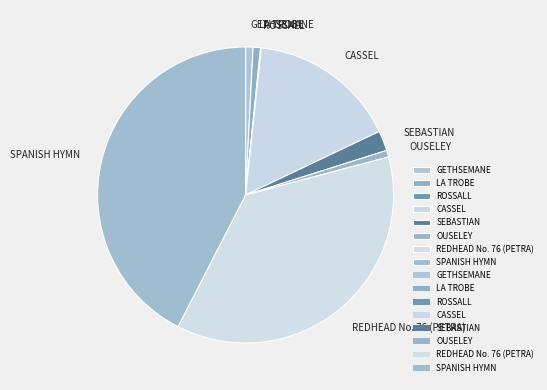

Which slice is the largest?

SPANISH HYMN